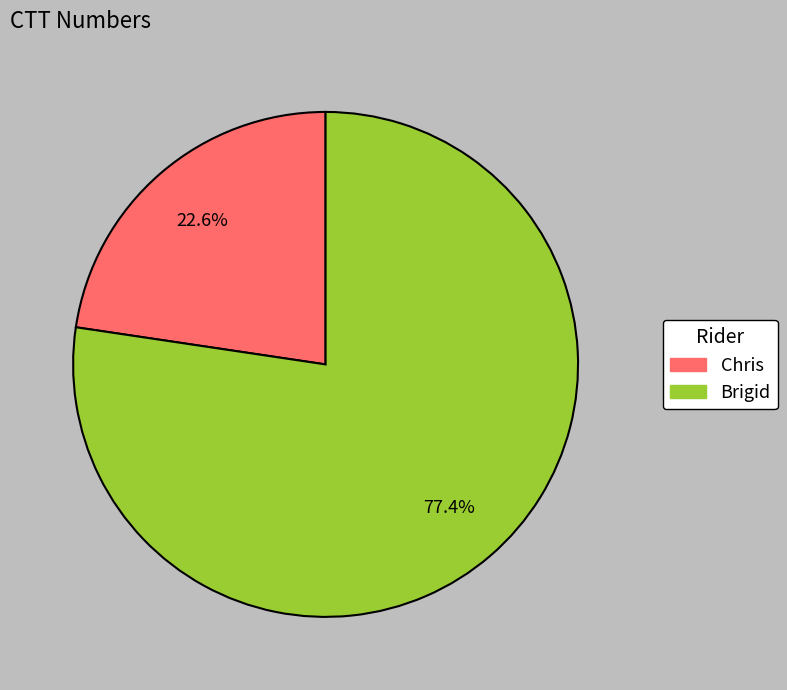

What percentage is the Chris slice, to the nearest percent?

23%